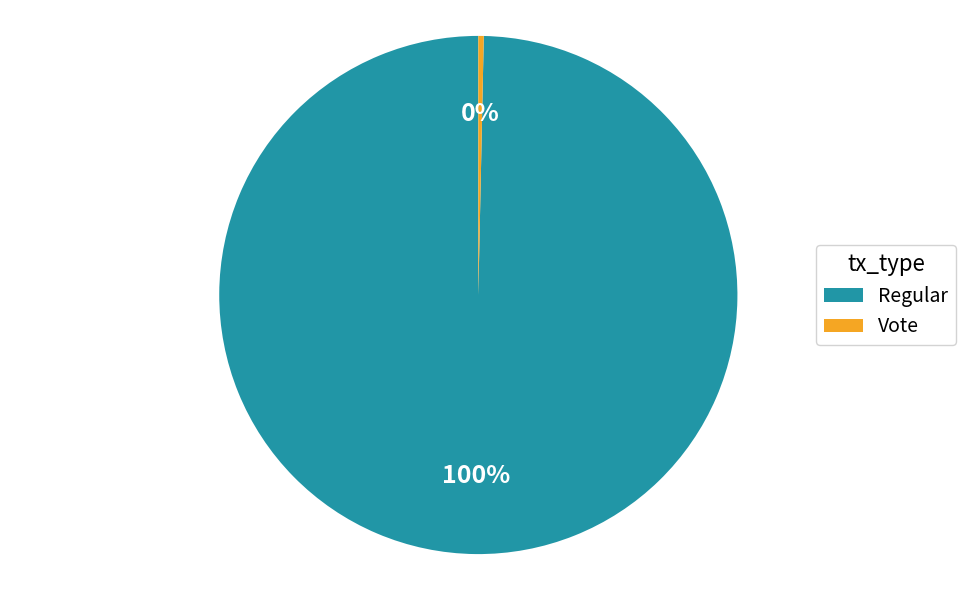

Which has a higher value, Vote or Regular?

Regular